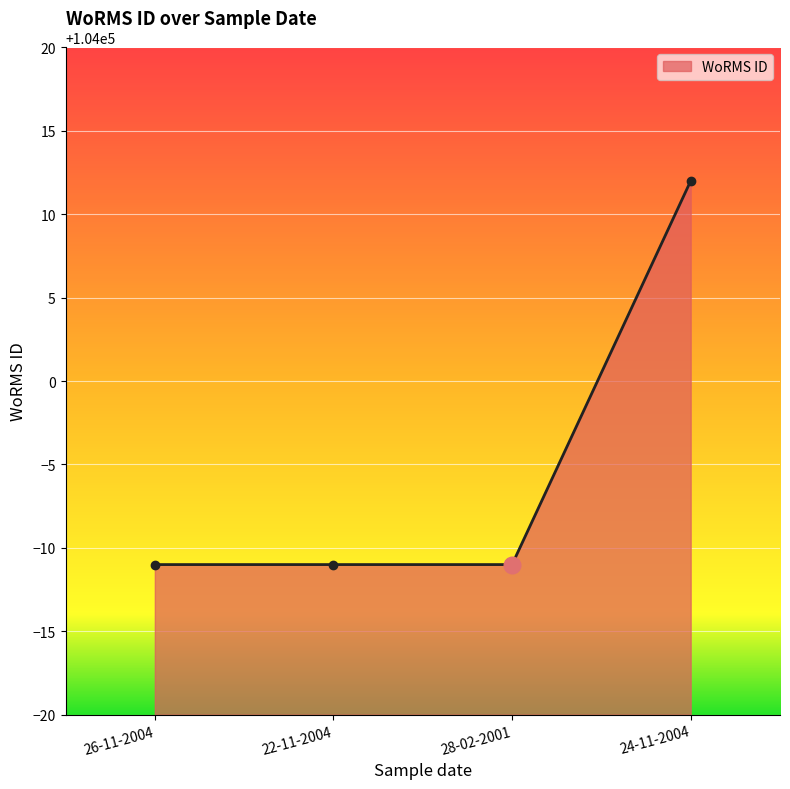

Approximately how many times larger is the value at 28-02-2001 compared to 22-11-2004?

1.0